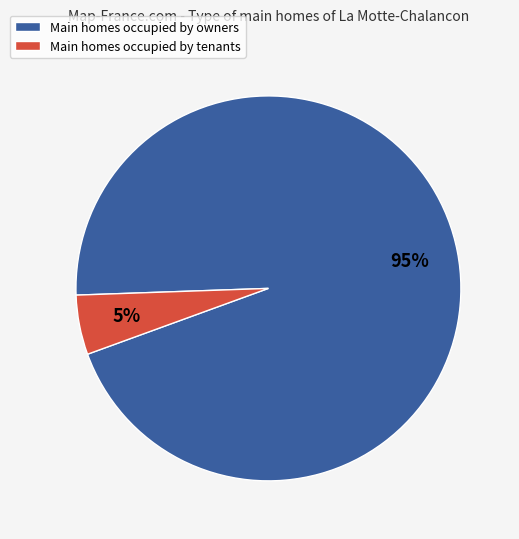

To the nearest percent, what portion does Main homes occupied by tenants represent?

5%